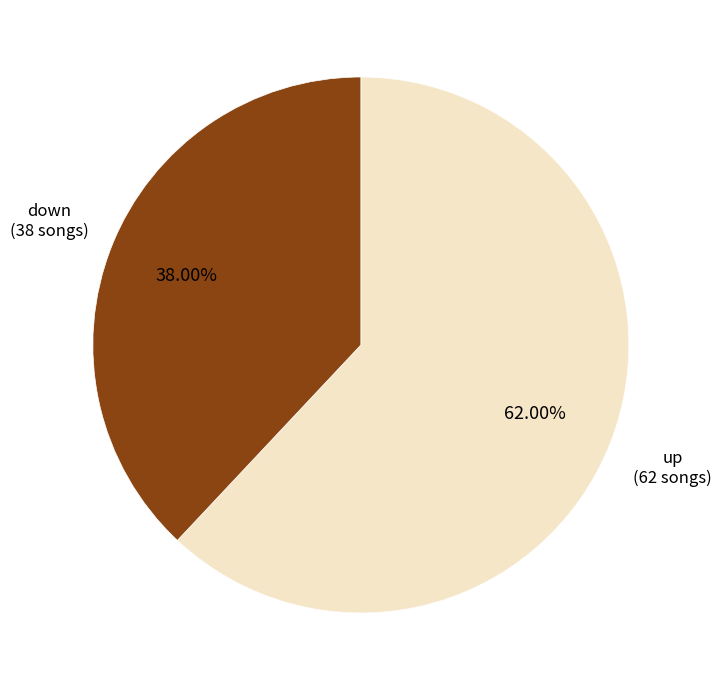

Is there a majority slice in this chart?

Yes